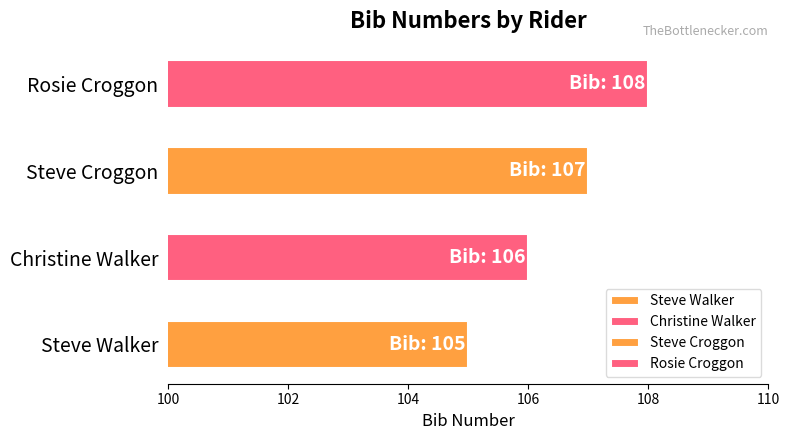

List the labels in order of value, largest first.

Rosie Croggon, Steve Croggon, Christine Walker, Steve Walker